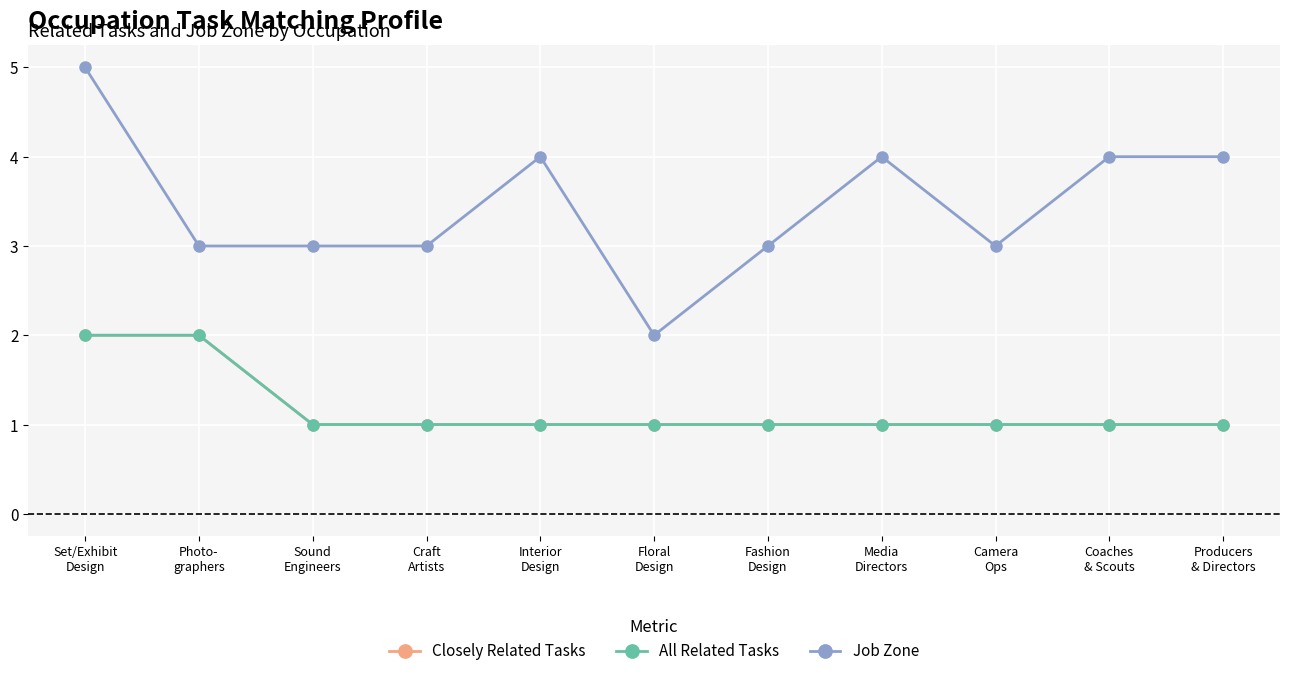

Between Floral
Design and Sound
Engineers, which is larger?

Floral
Design